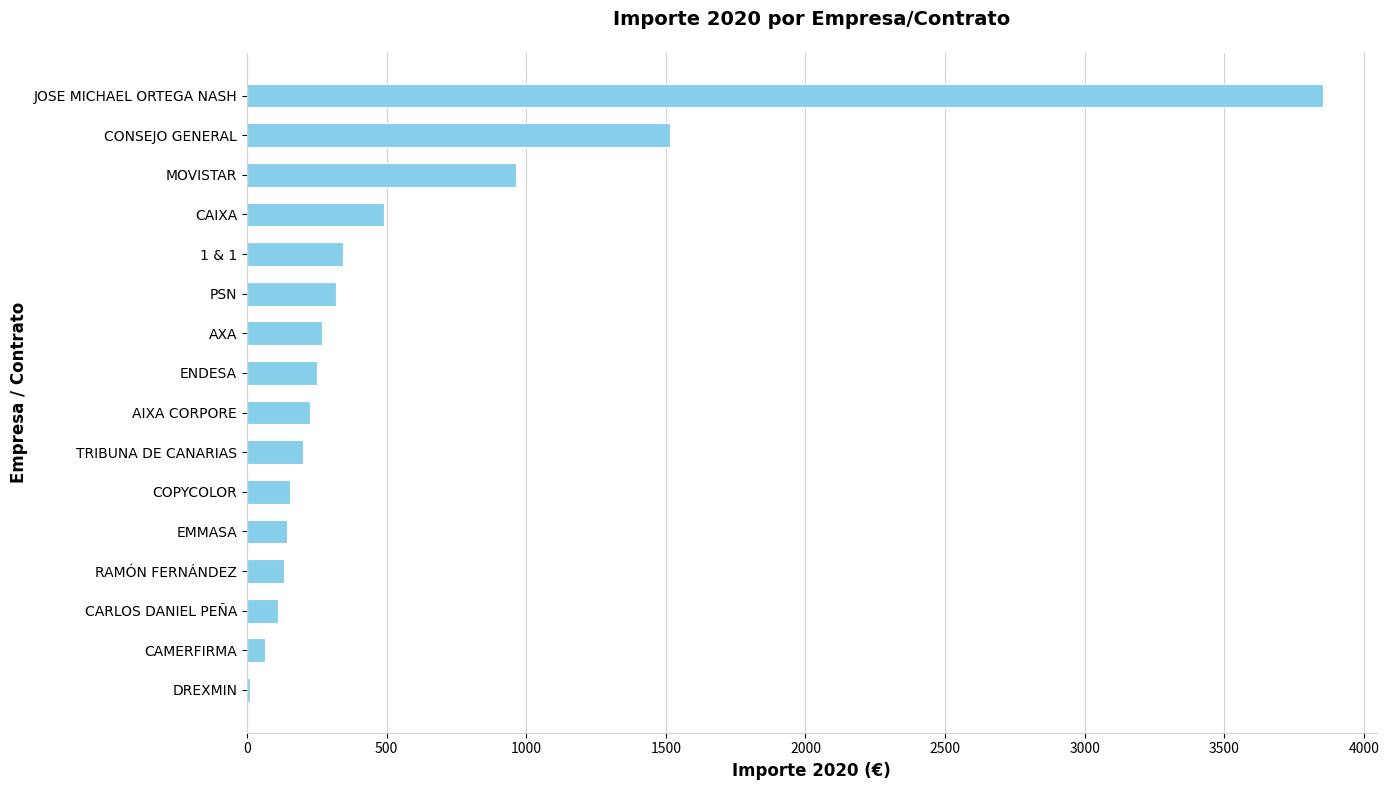

Between DREXMIN and CAIXA, which is larger?

CAIXA